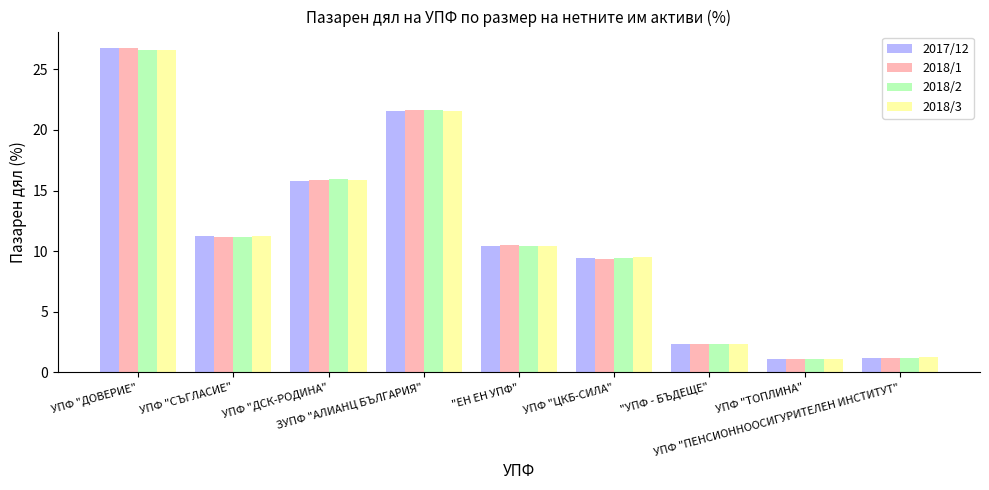

At which label does 2018/3 reach its peak?

УПФ "ДОВЕРИЕ"